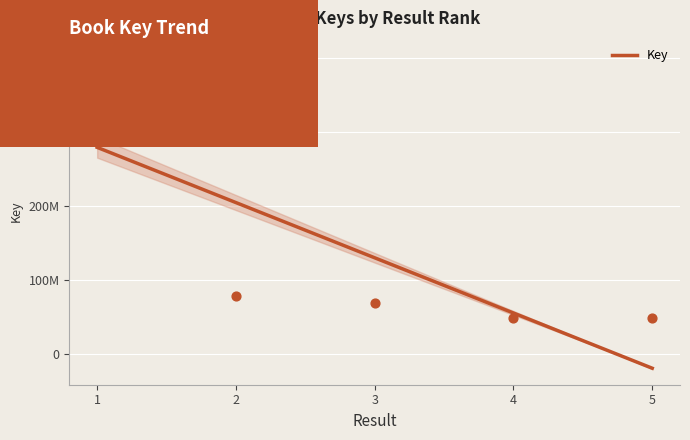

What is the change in value from 2 to 5?

-30888291